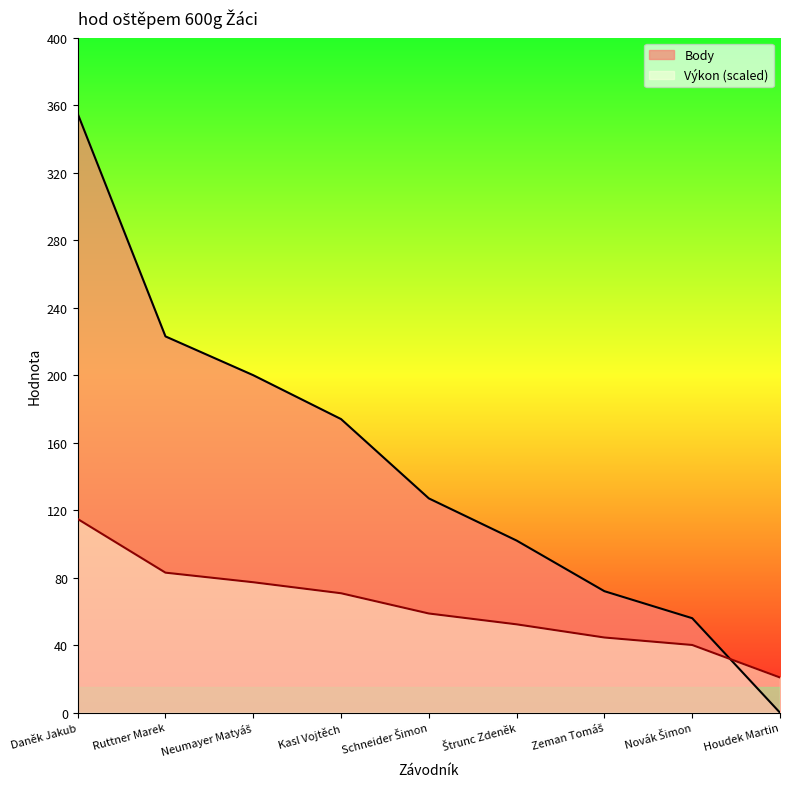

At which label does Výkon reach its peak?

Daněk Jakub